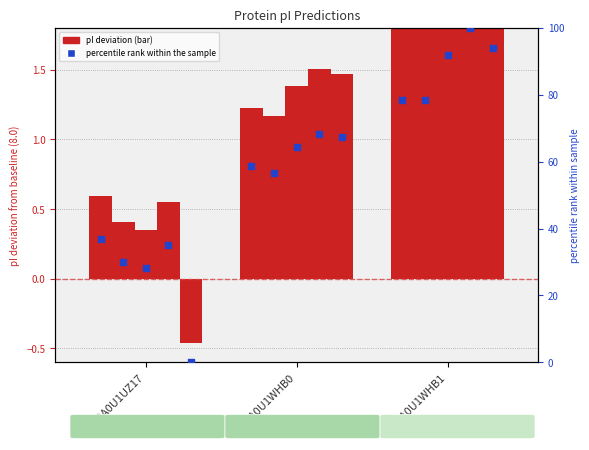

Which series has the largest Y range (max minus min)?

percentile rank within the sample